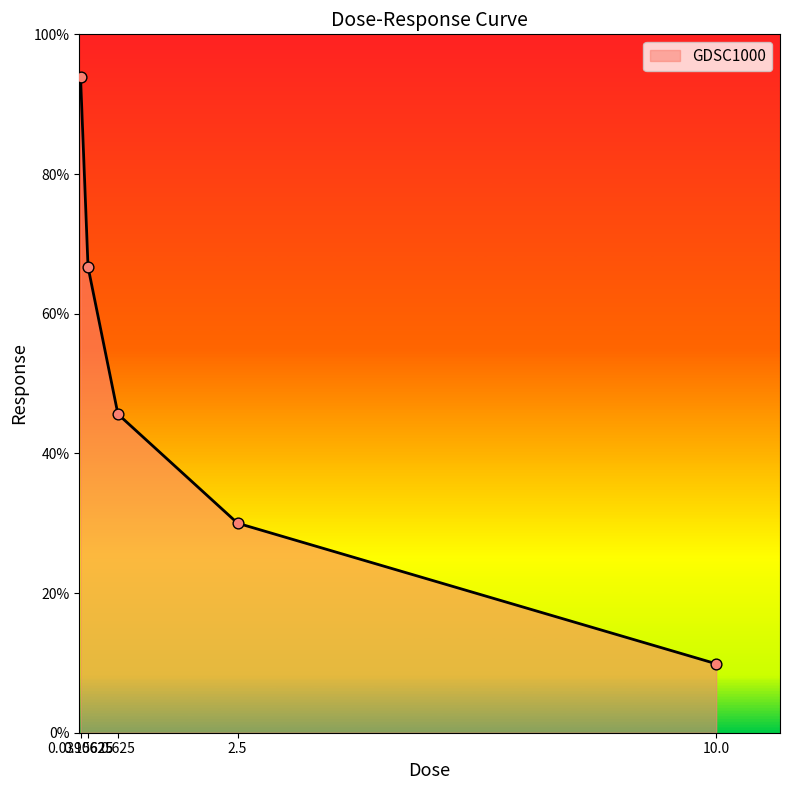

Approximately how many times larger is the value at 10.0 compared to 0.625?

0.2